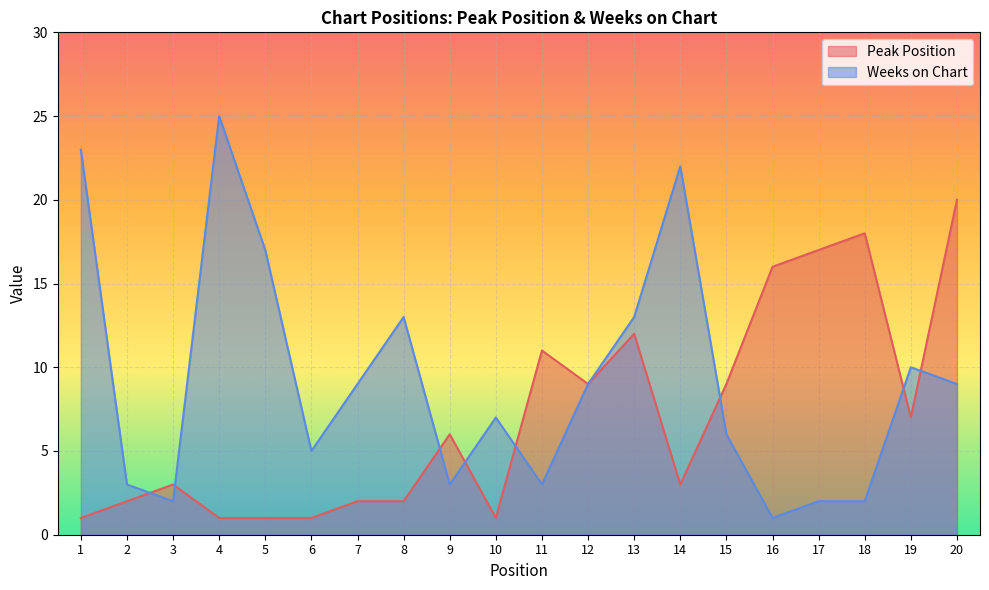

List the series in order of their peak value, highest first.

Weeks on Chart, Peak Position